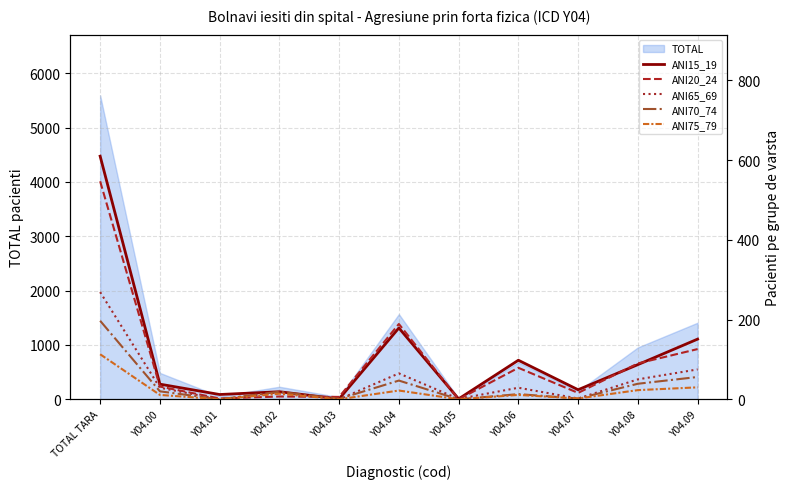

True or false: ANI65_69 and ANI15_19 cross at least once.

False